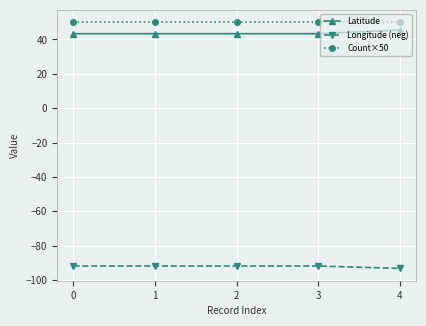

Count the number of categories in the chart.

5